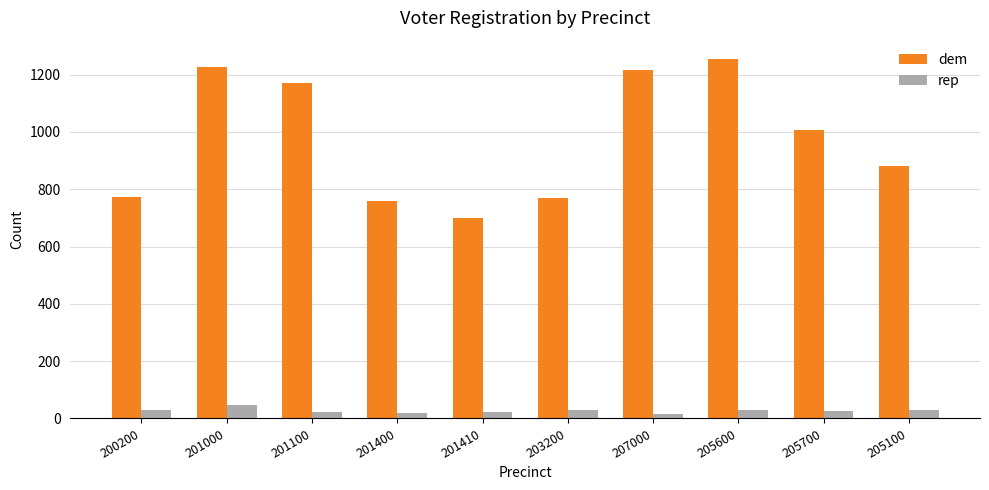

What is the total value across all series at 201000?

1272